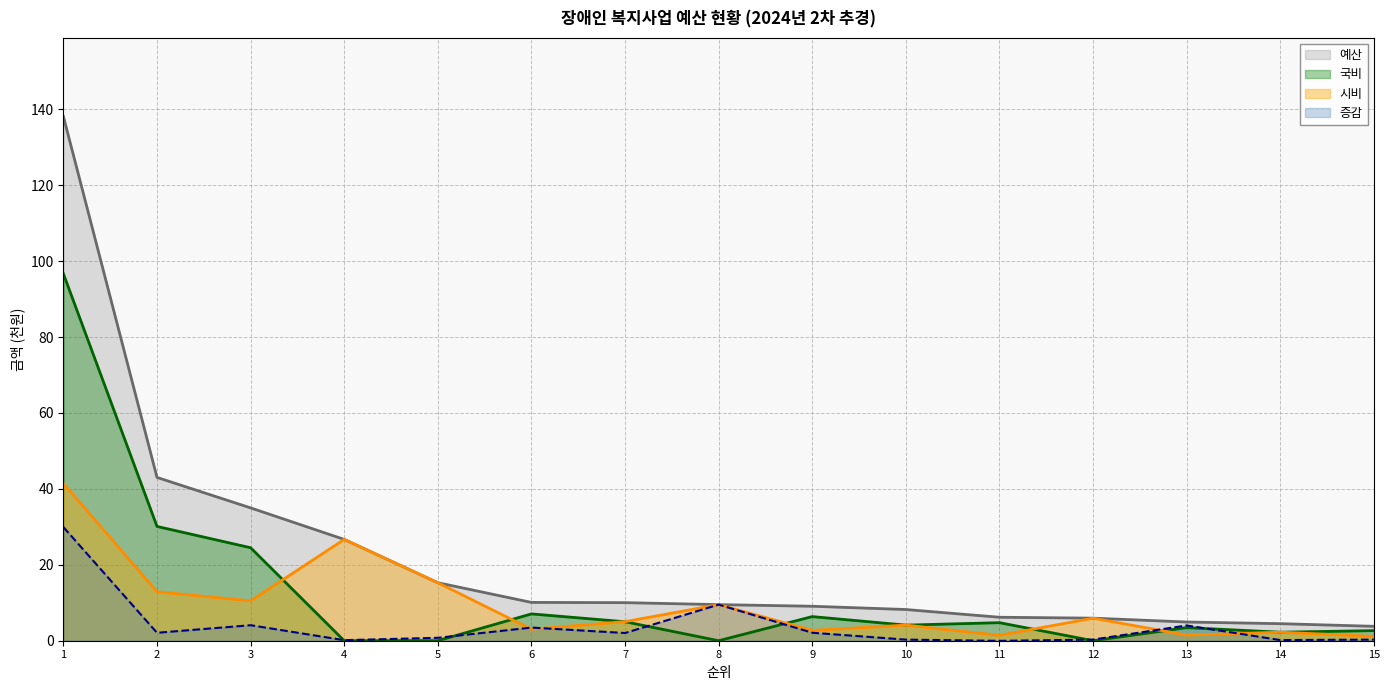

How many data points in 증감 are above 2?

8